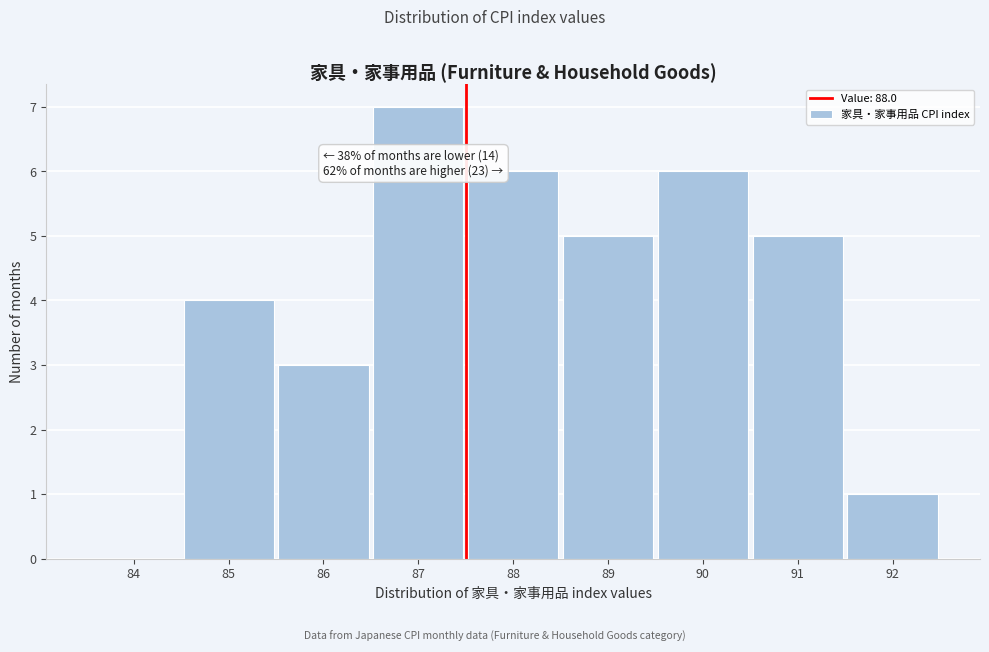

Reading left to right, what are all the values shown in this chart?

84=0	85=4	86=3	87=7	88=6	89=5	90=6	91=5	92=1